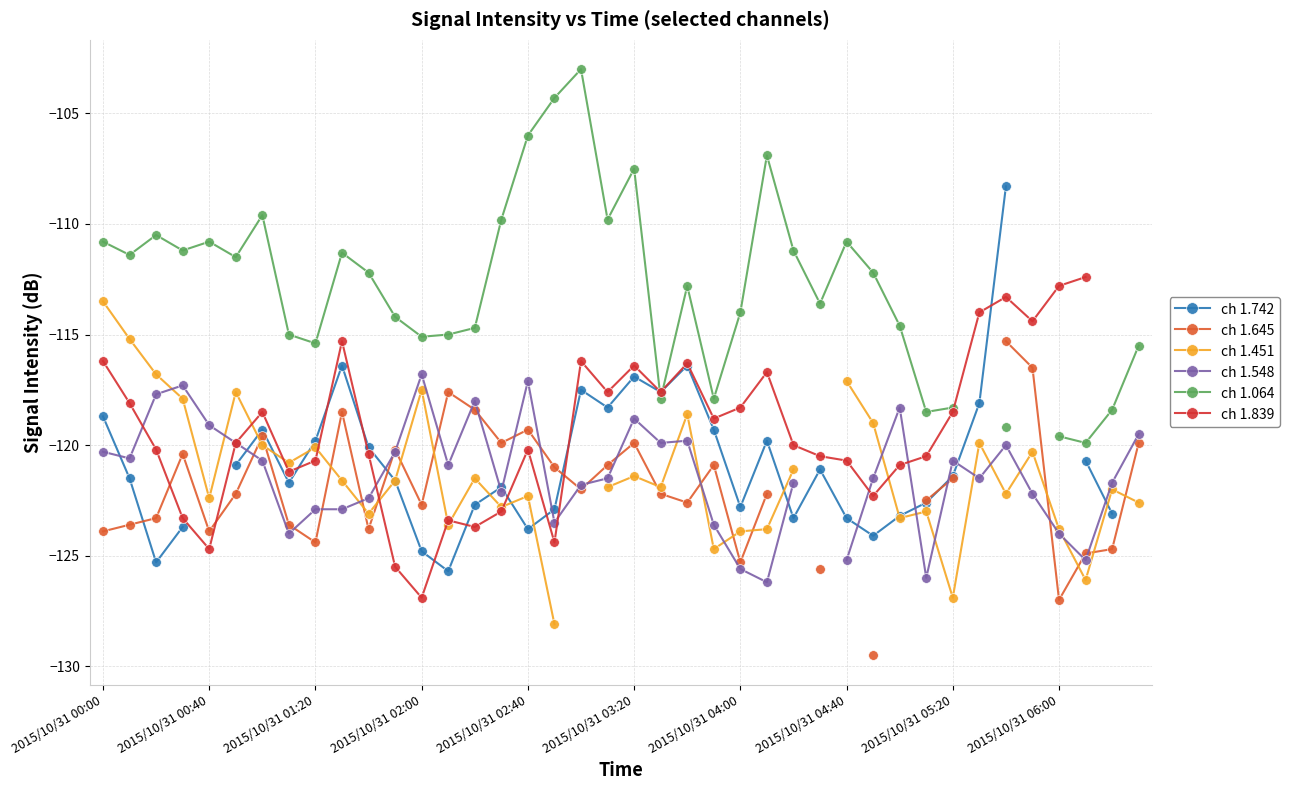

What is the minimum value for ch 1.064?

-119.9